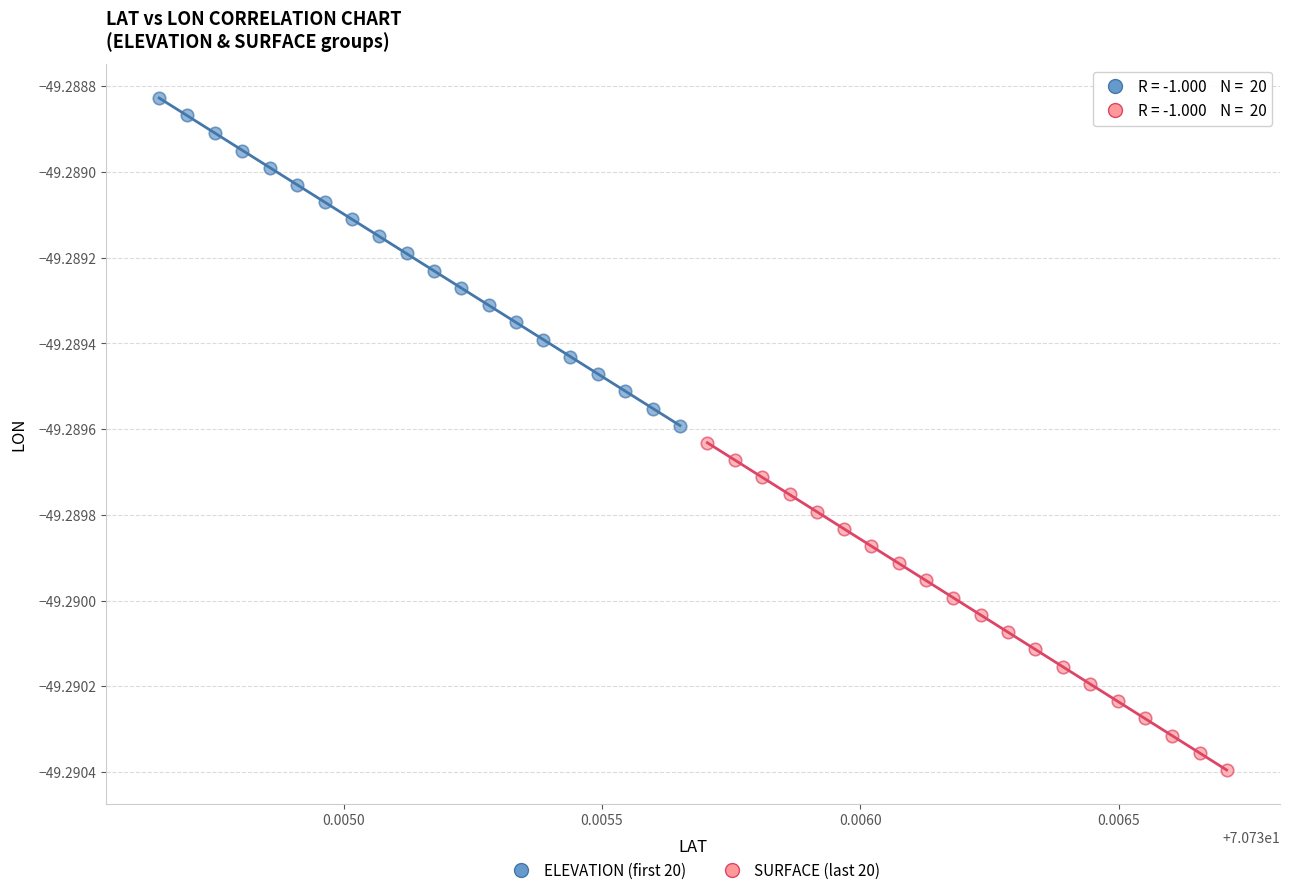

Which series contains the lowest Y value?

SURFACE (last 20)